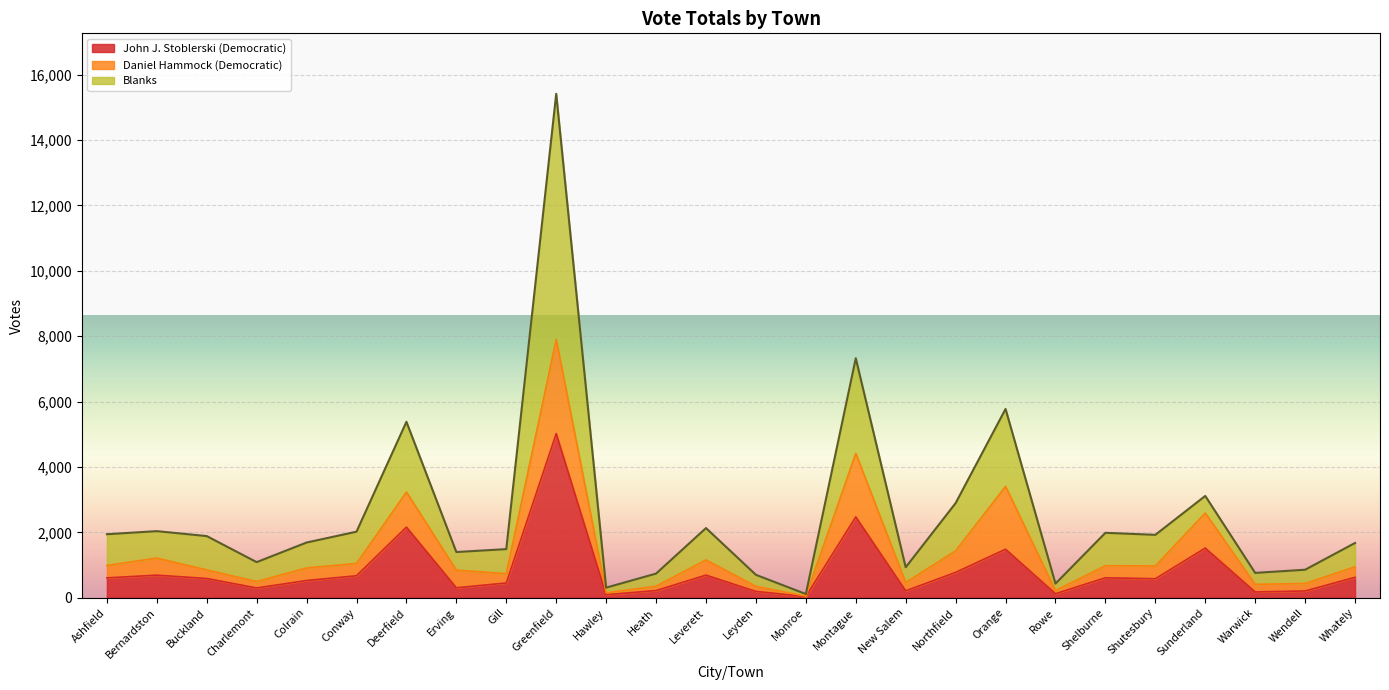

What is the total value across all series at Deerfield?

5382